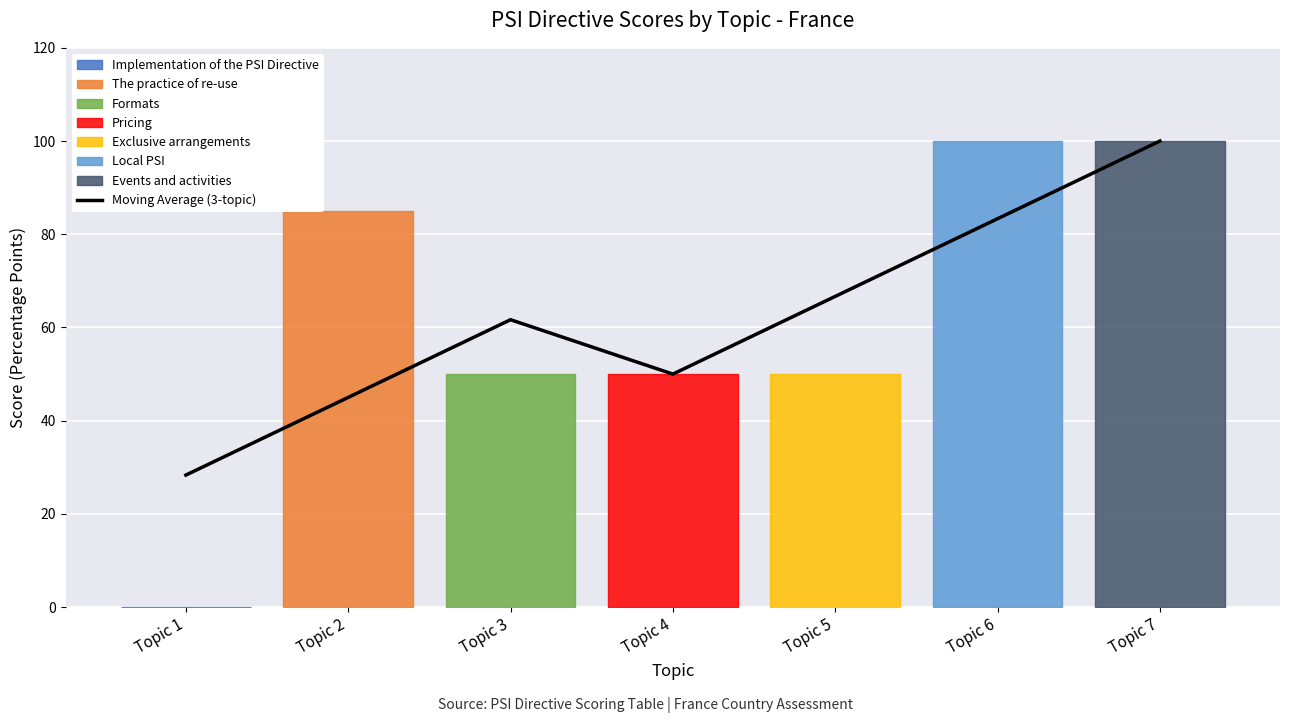

What is the lowest value of the Moving Average (3-topic) series?

28.3